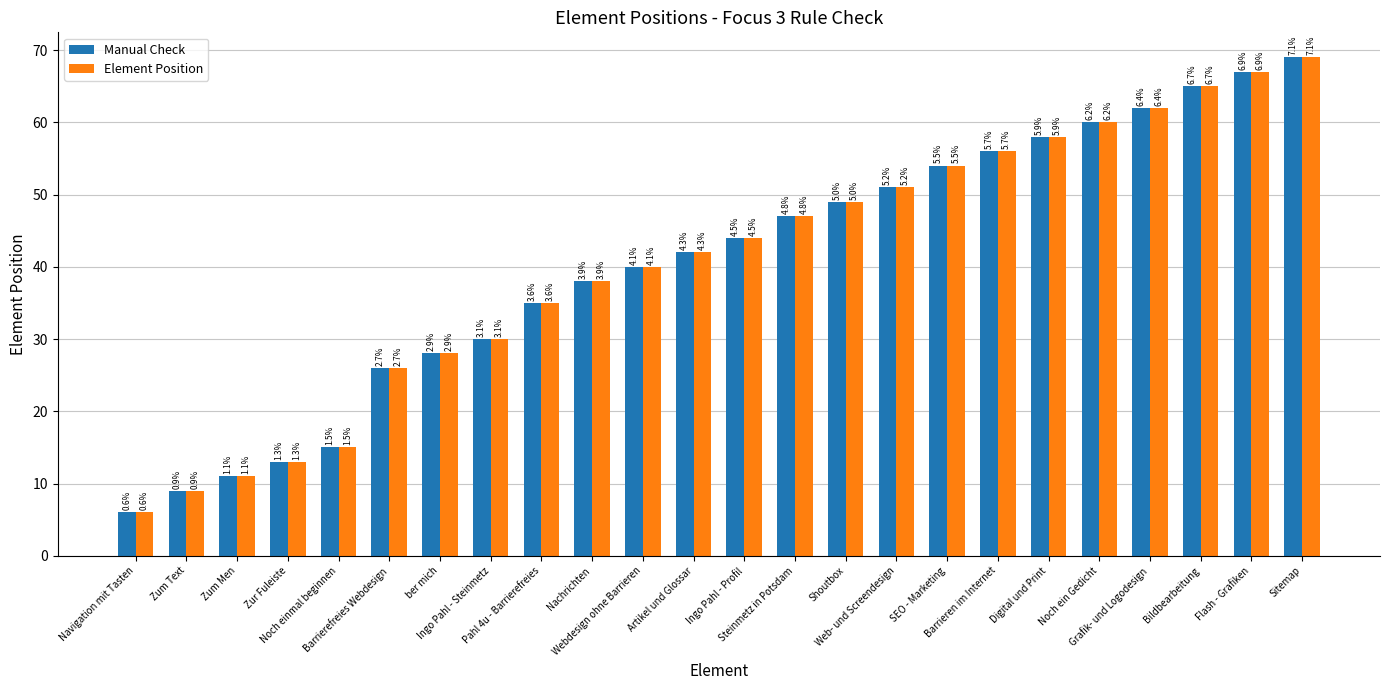

What is the value of the Element Position bar at the 19th from the left?

58